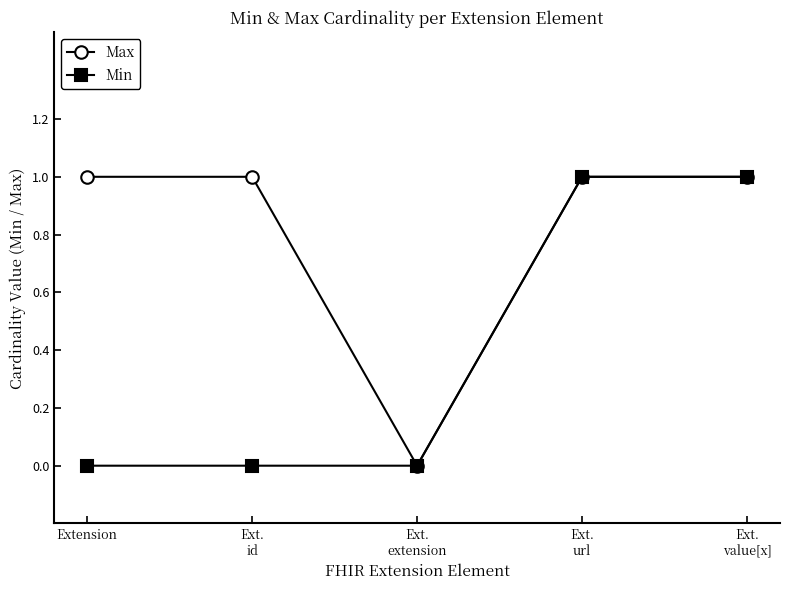

How many interior local valleys does the Max series have?

1